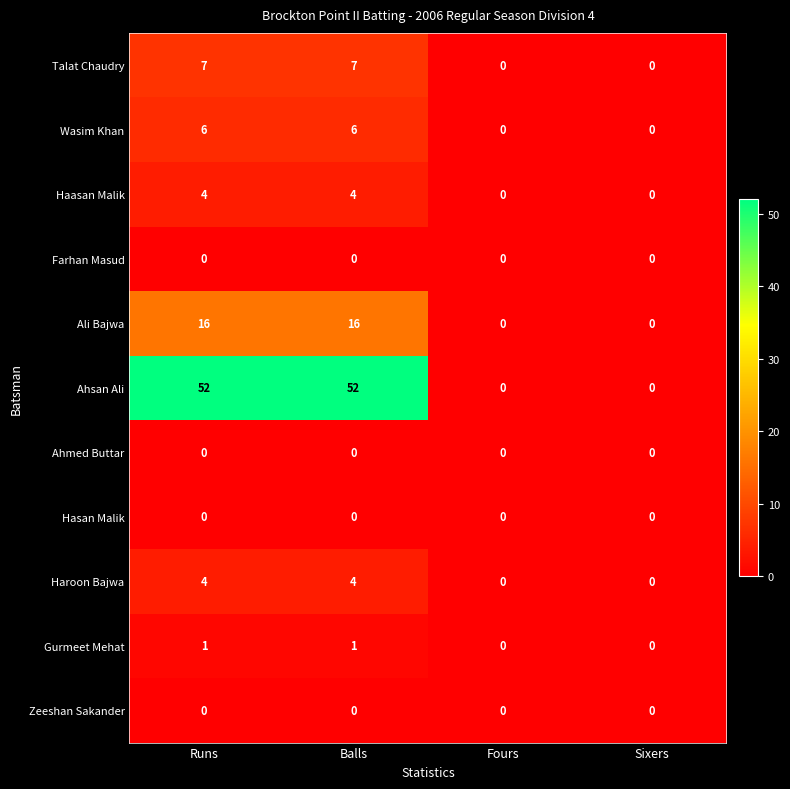

True or false: Haroon Bajwa has a value of 6 at Runs.

False